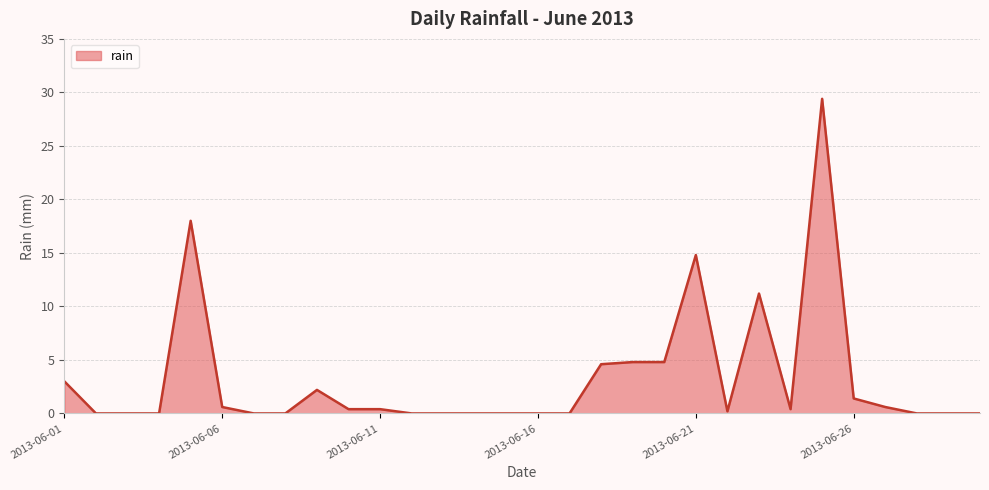

What is the sum of all values?

96.8